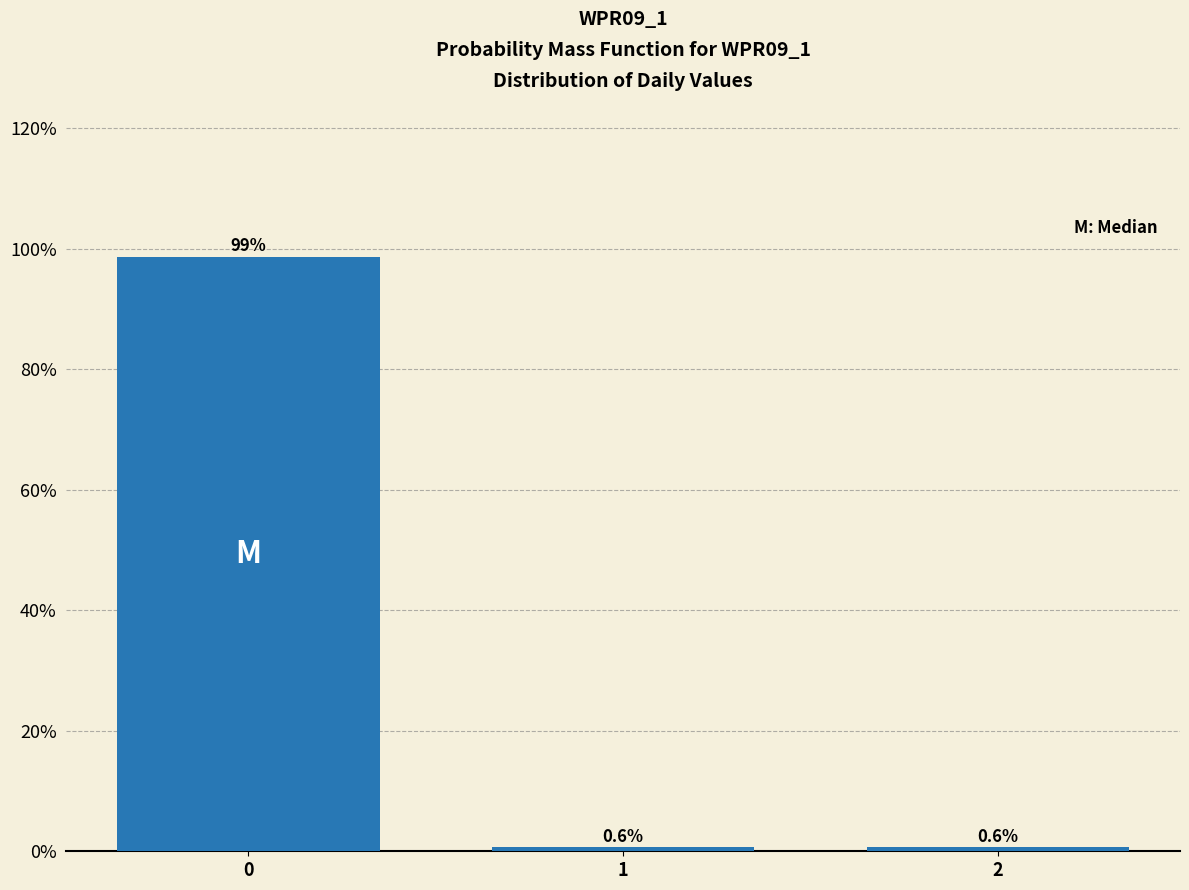

Reading right to left, what are all the values shown in this chart?

0.6	0.6	98.7